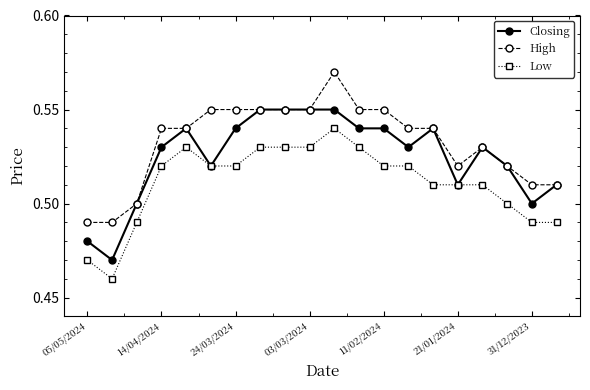

What is the sum of all High values?

10.7